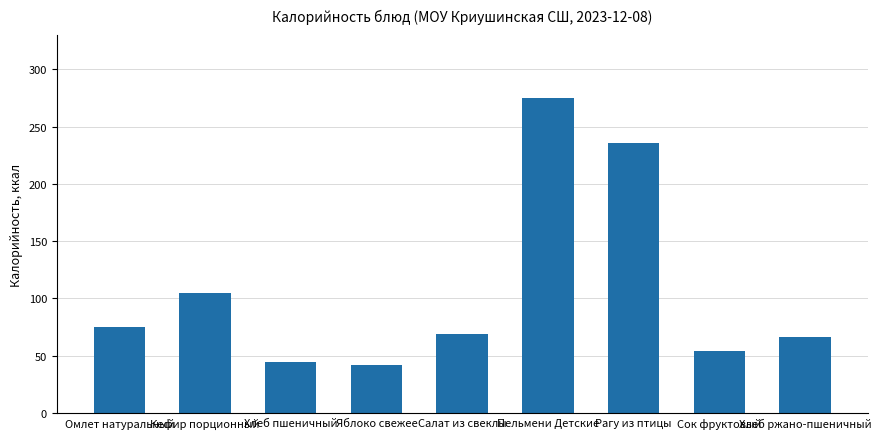

The value at Кефир порционный is 146.1. True or false?

False